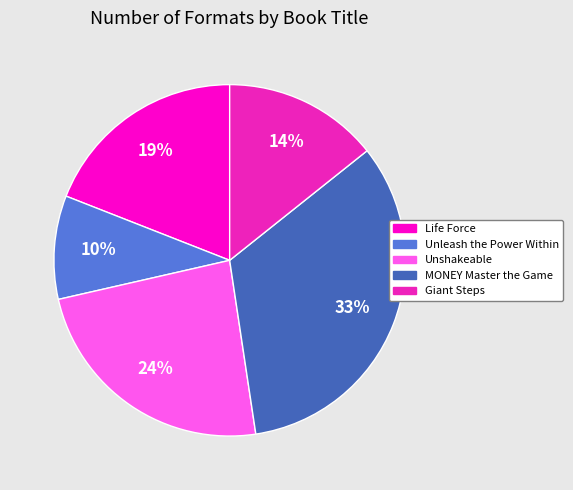

Count the number of slices in the pie.

5